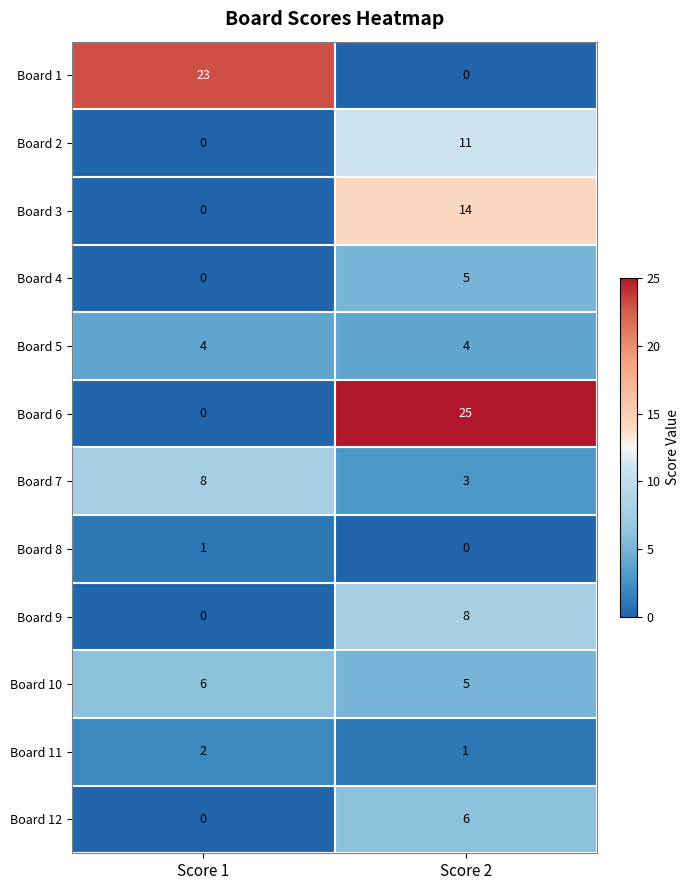

The Board 7 series shows 12 at Score 1. True or false?

False